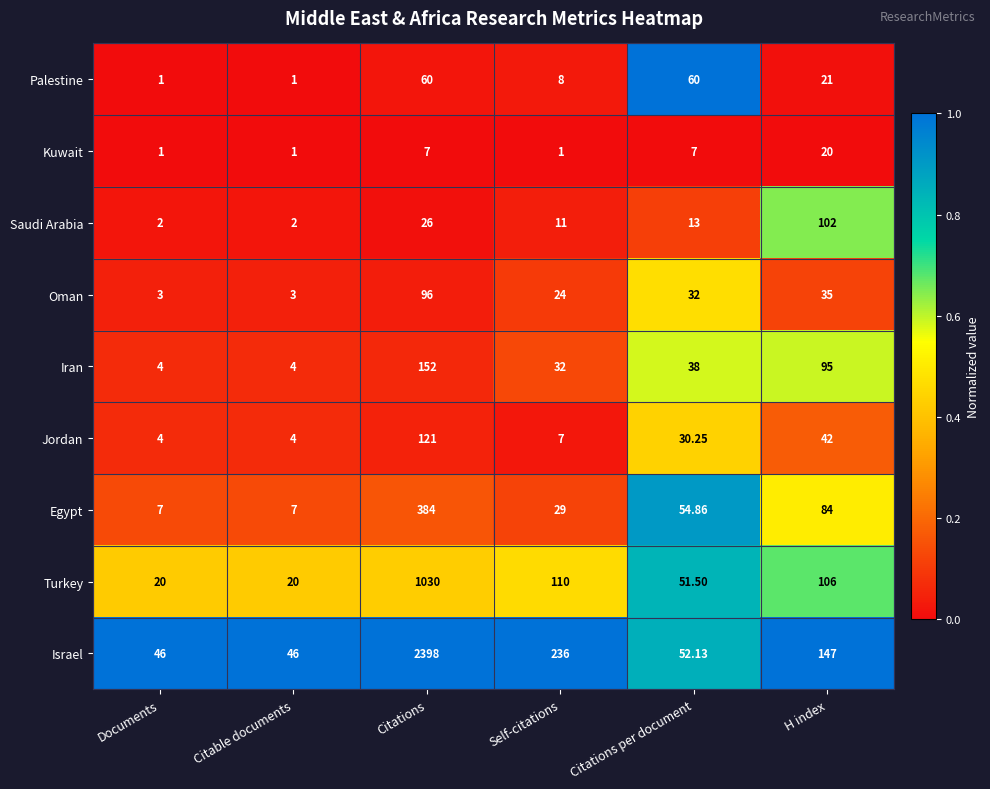

At which label does Jordan reach its peak?

Citations